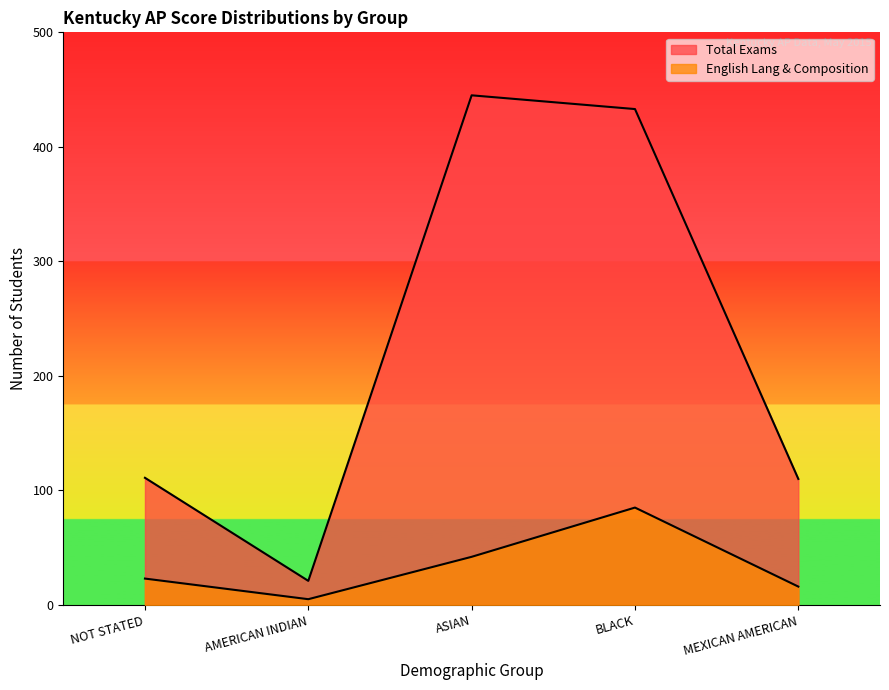

What is the difference between the maximum and minimum values in the English Lang & Composition series?

80